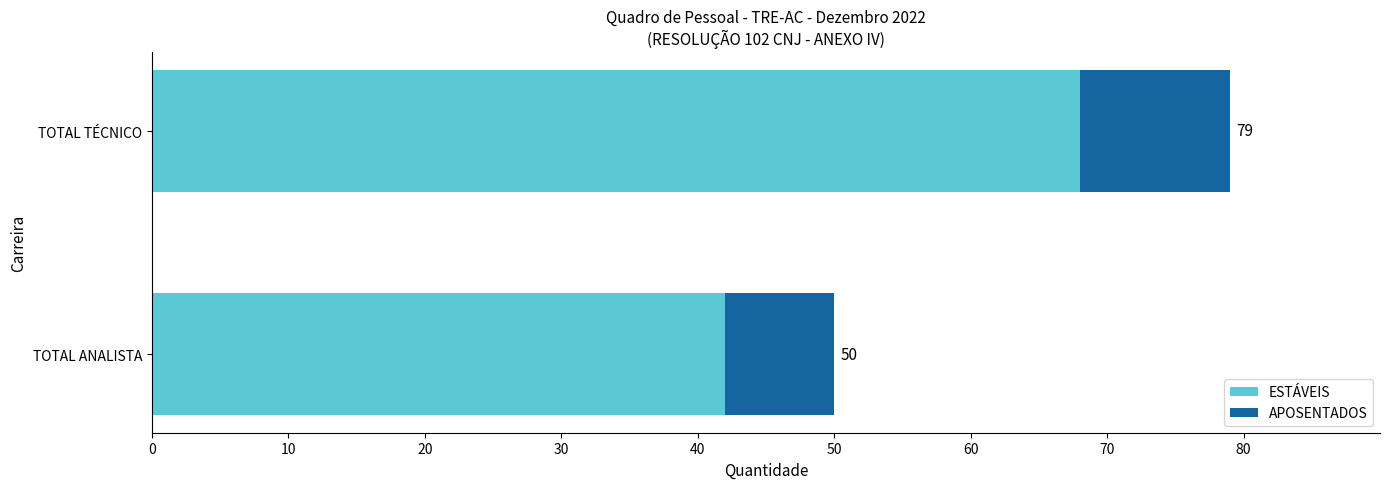

Reading left to right, extract all data points from this chart.

ESTÁVEIS: 42	68
APOSENTADOS: 8	11